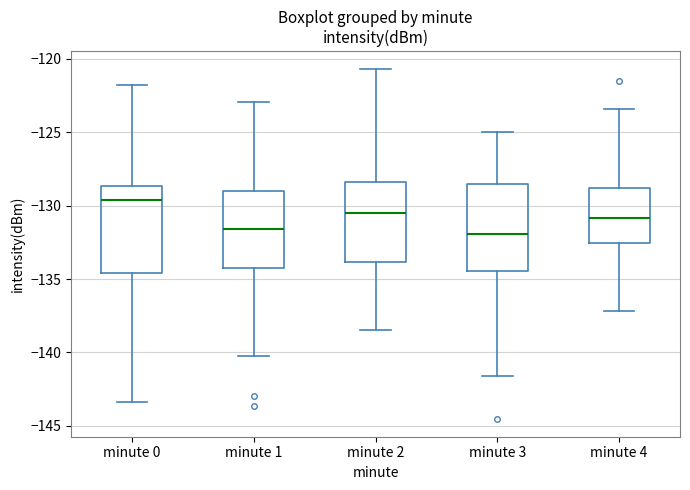

Where is the upper edge of the box for minute 4 on the y-axis? The values are not printed on the chart, so give them approximately, as read against the axis.

-129.0